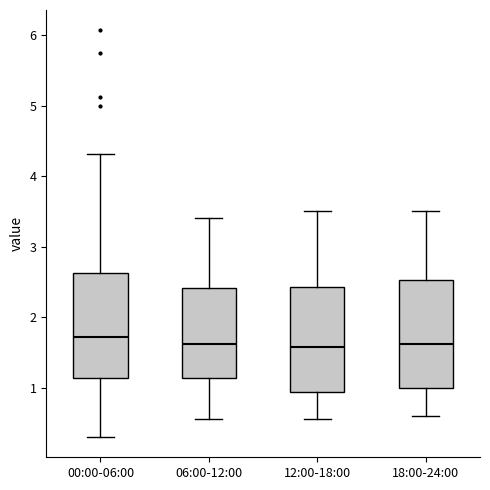

Where is the lower edge of the box for 12:00-18:00 on the y-axis? The values are not printed on the chart, so give them approximately, as read against the axis.

0.9